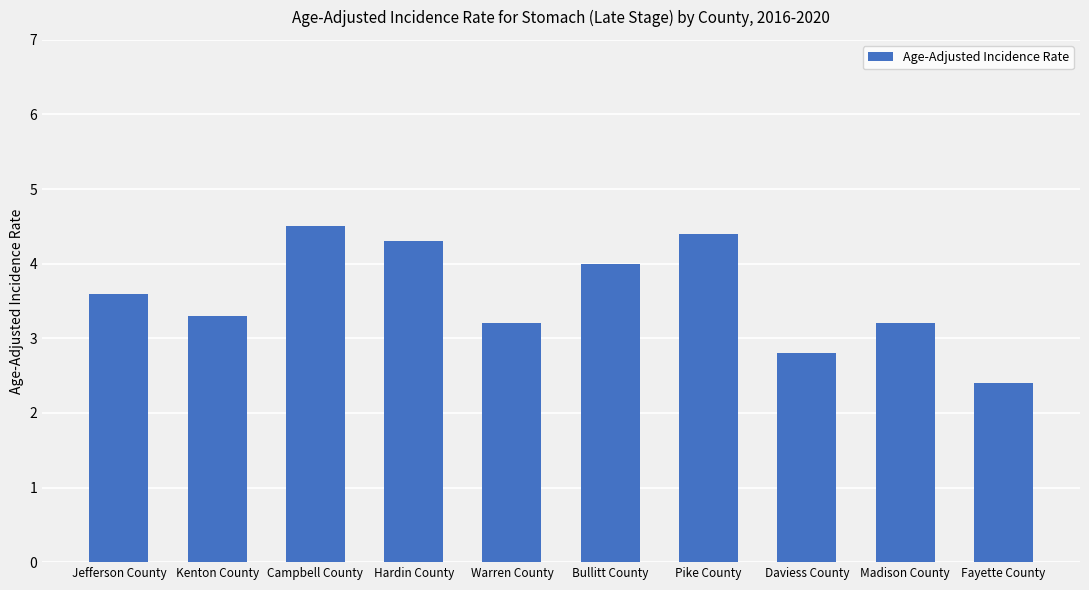

Reading right to left, extract all data points from this chart.

2.4	3.2	2.8	4.4	4.0	3.2	4.3	4.5	3.3	3.6